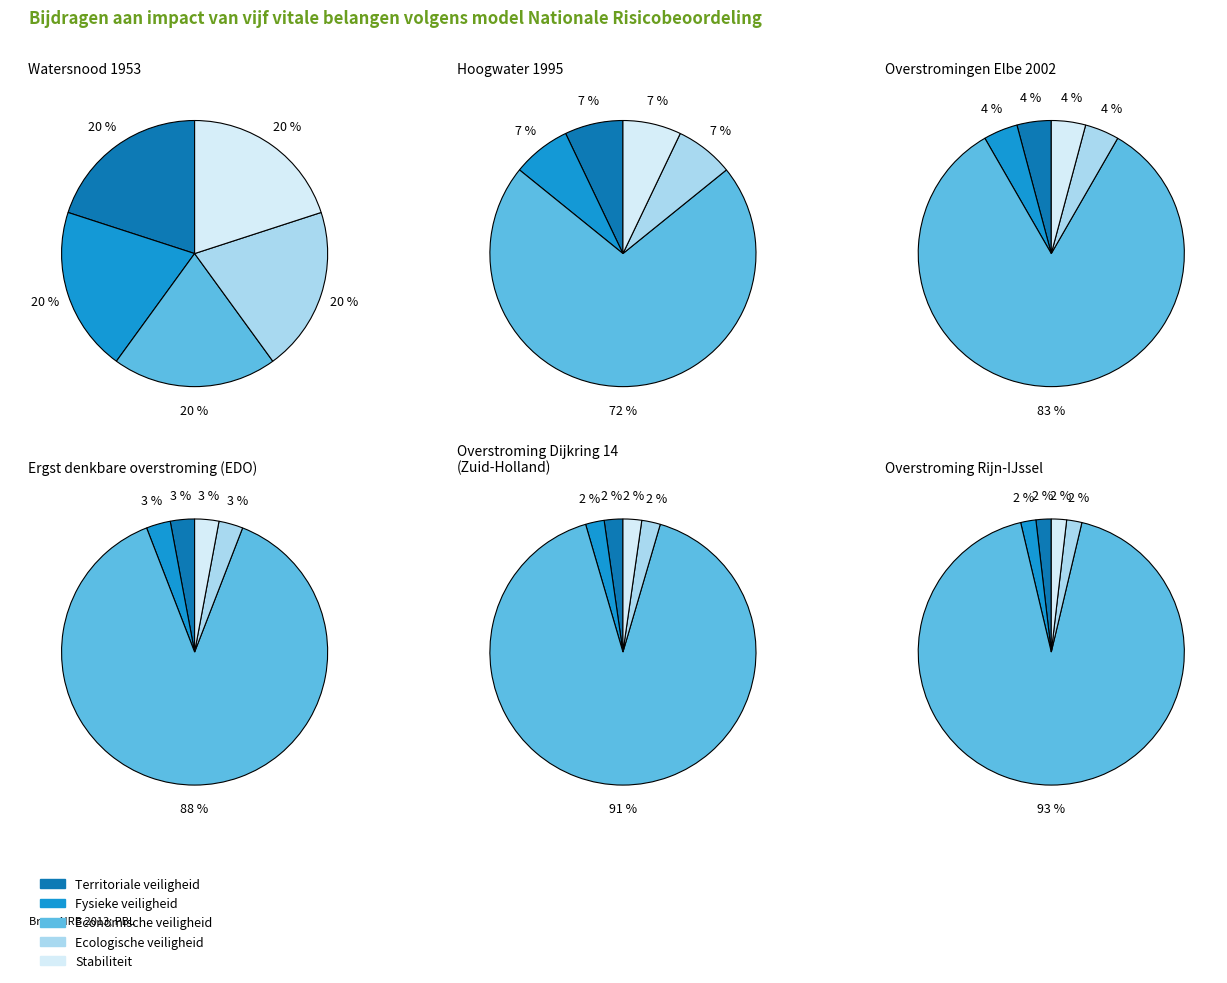

How many segments does this pie chart have?

30